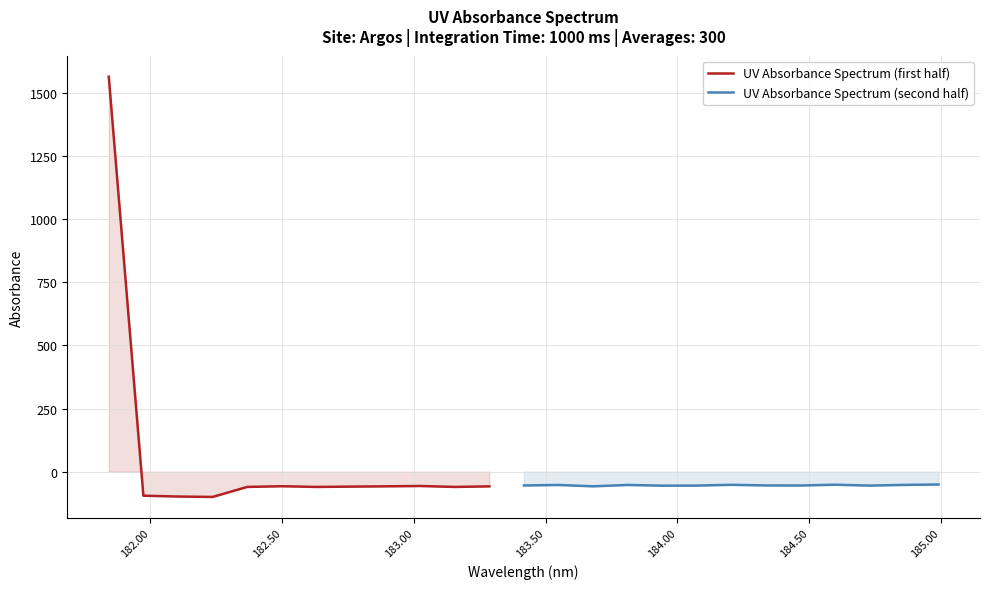

True or false: there are more than 0 points higher than both neighbors.

True